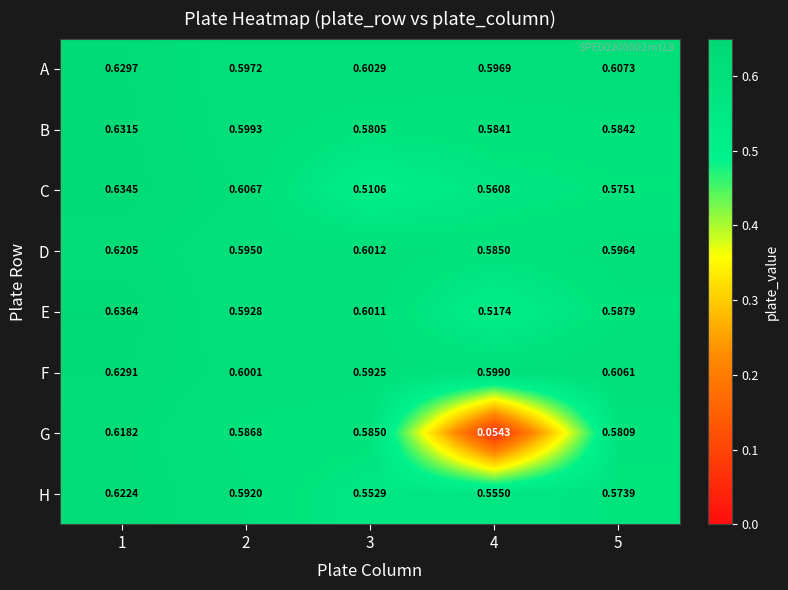

Between 1 and 4, which series saw the biggest shift?

G